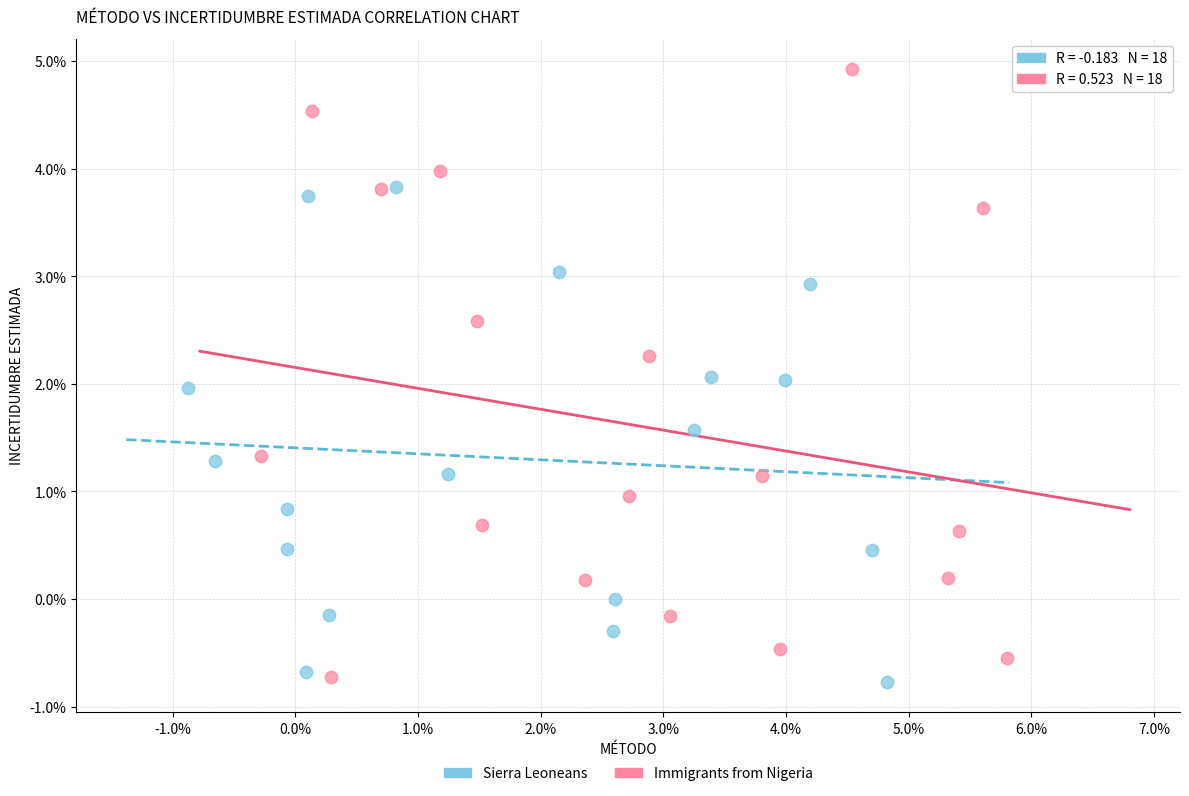

Which series contains the highest Y value?

Immigrants from Nigeria